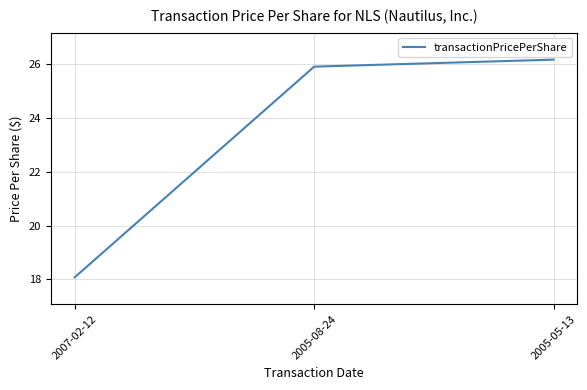

What is the difference between the maximum and minimum values?

8.1